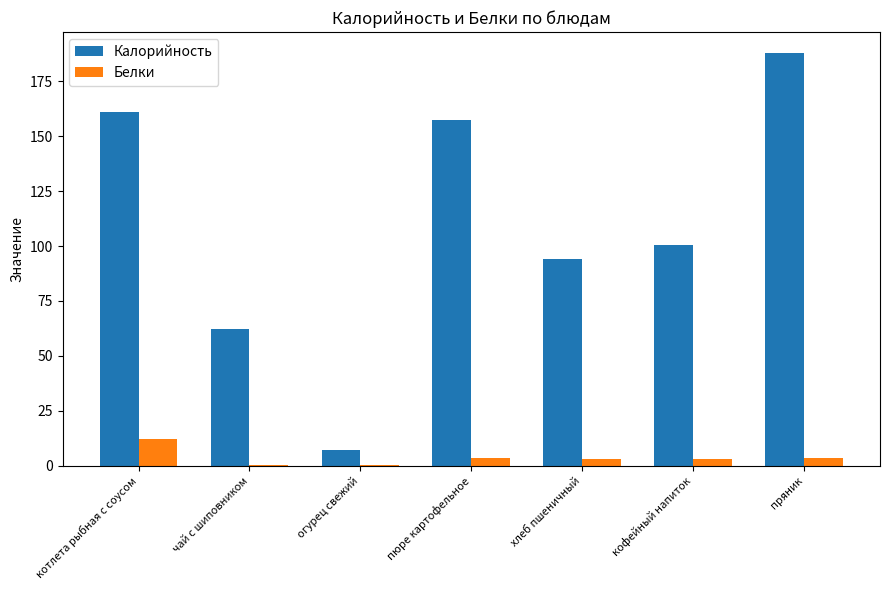

What is the average value of the Белки series?

3.7